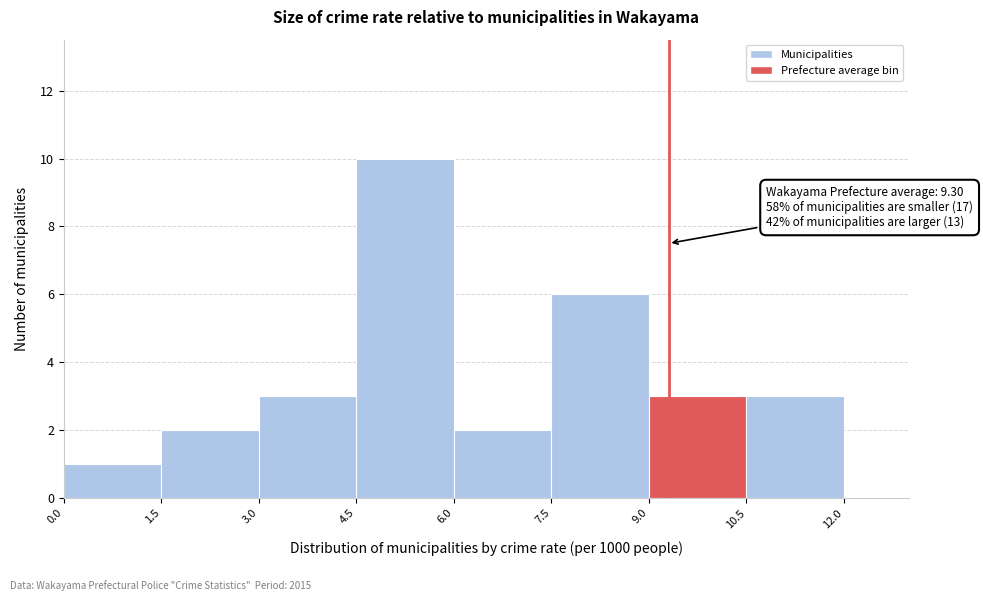

Which range on the x-axis has the tallest bar?

4.5 to 6.0